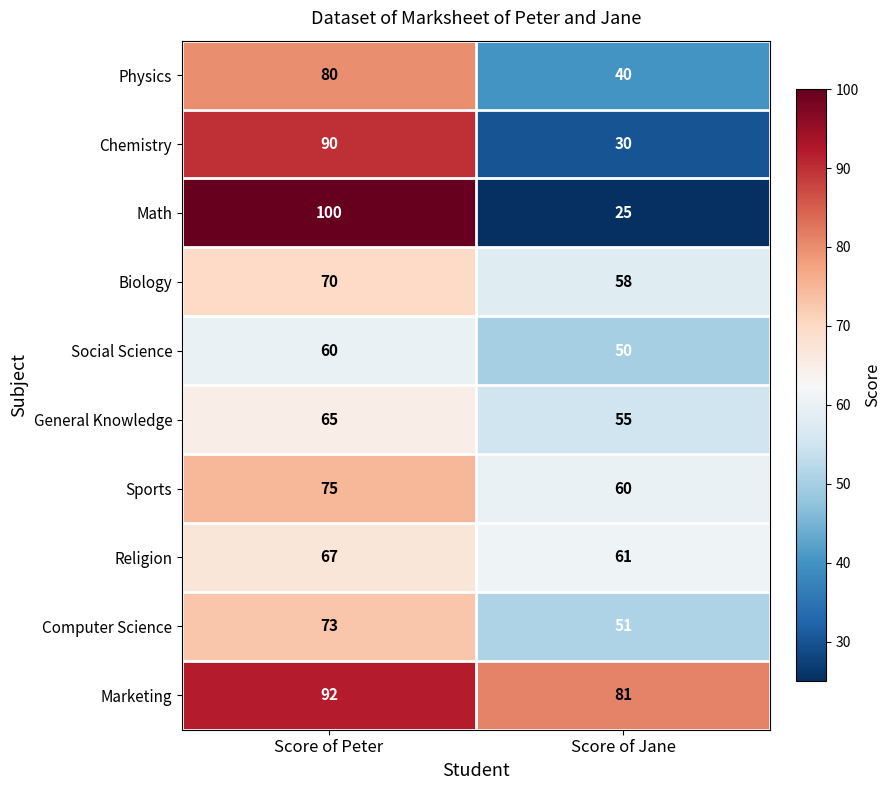

How many distinct data groups are displayed?

10